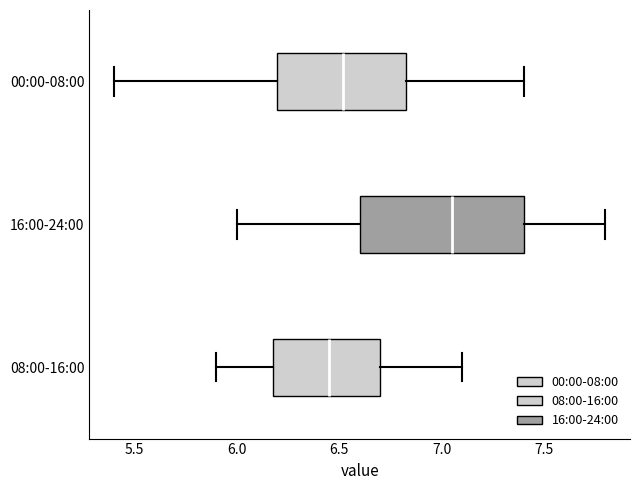

Reading bottom to top, read every box against the x-axis: the position of its median line, the range the box covers, and the ends of its whiskers. The values are not printed on the chart, so give them approximately, as read against the axis.

08:00-16:00: median 6.45, box 6.20 to 6.70, whiskers 5.90 to 7.10
16:00-24:00: median 7.05, box 6.60 to 7.40, whiskers 6.00 to 7.80
00:00-08:00: median 6.50, box 6.20 to 6.85, whiskers 5.40 to 7.40